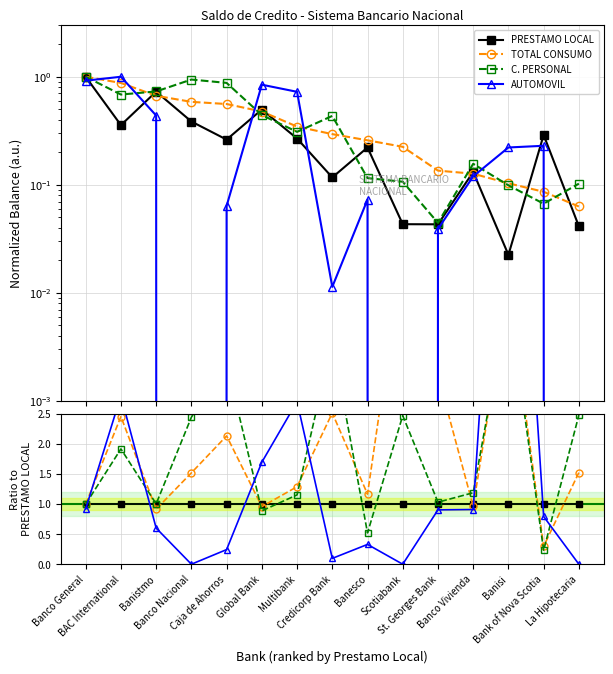

Rank the series at St. Georges Bank from lowest to highest value.

AUTOMOVIL, PRESTAMO LOCAL, C. PERSONAL, TOTAL CONSUMO